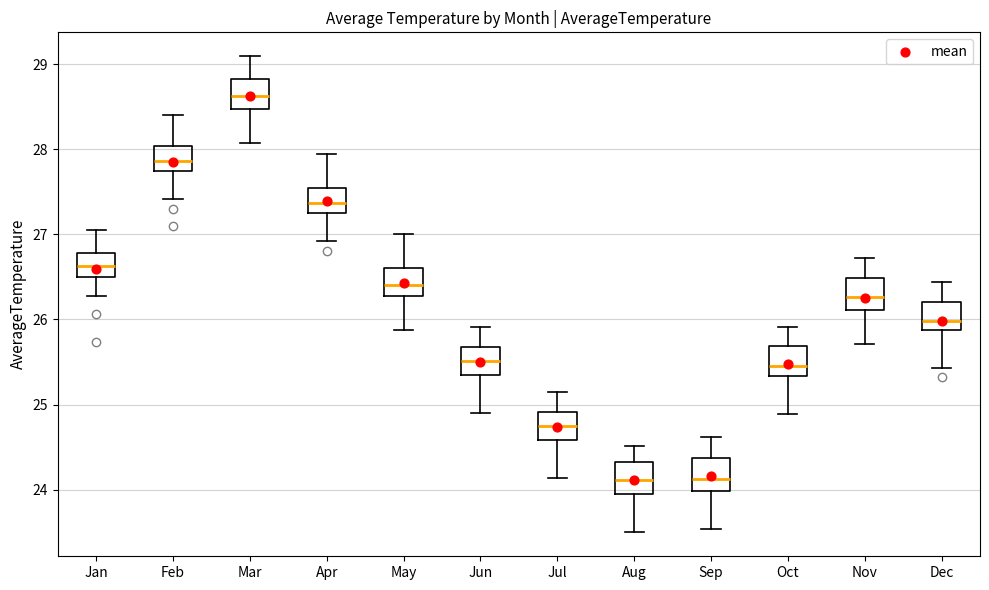

Where does the upper whisker of the box for Aug end on the y-axis? The values are not printed on the chart, so give them approximately, as read against the axis.

24.5